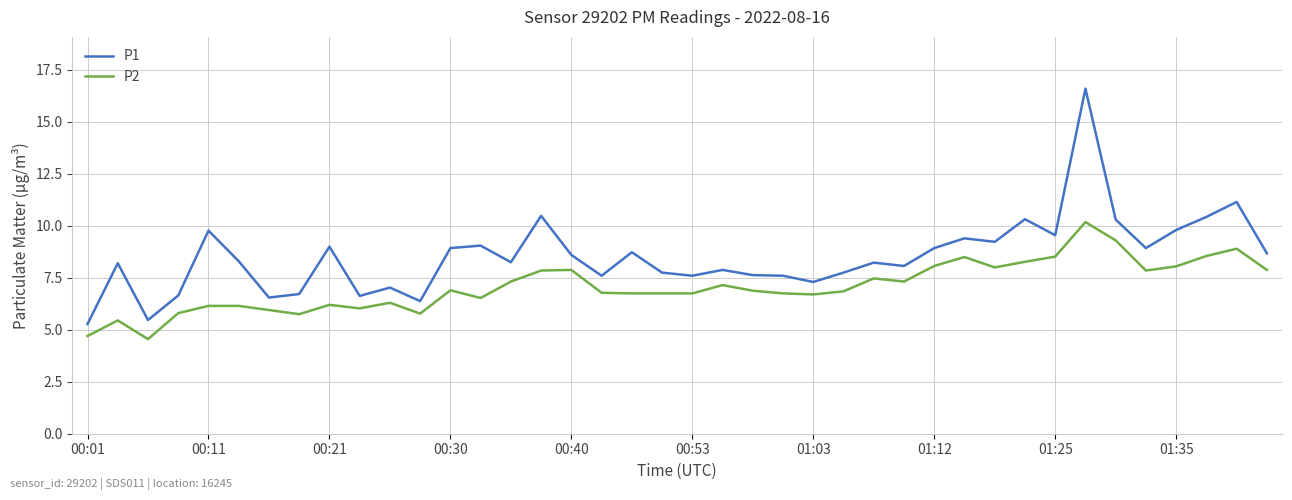

Which series has the largest total across all categories?

P1